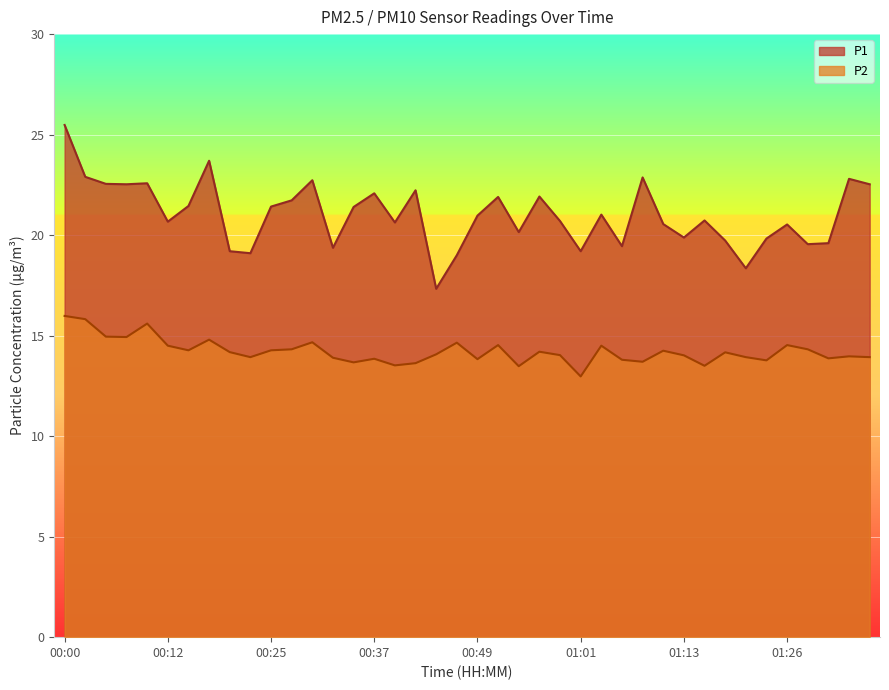

What value does the P2 series have at 01:11?

14.2